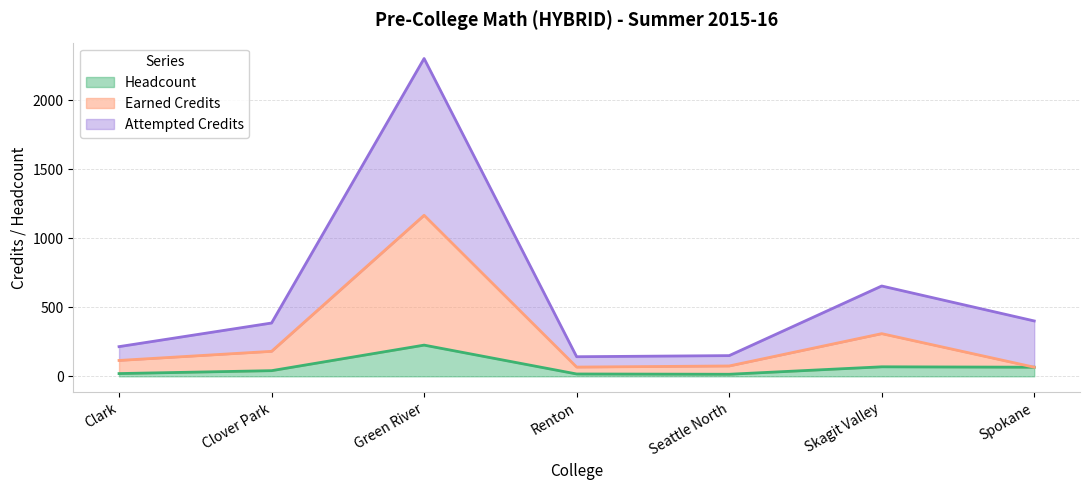

What is the average value of the Attempted Credits series?

607